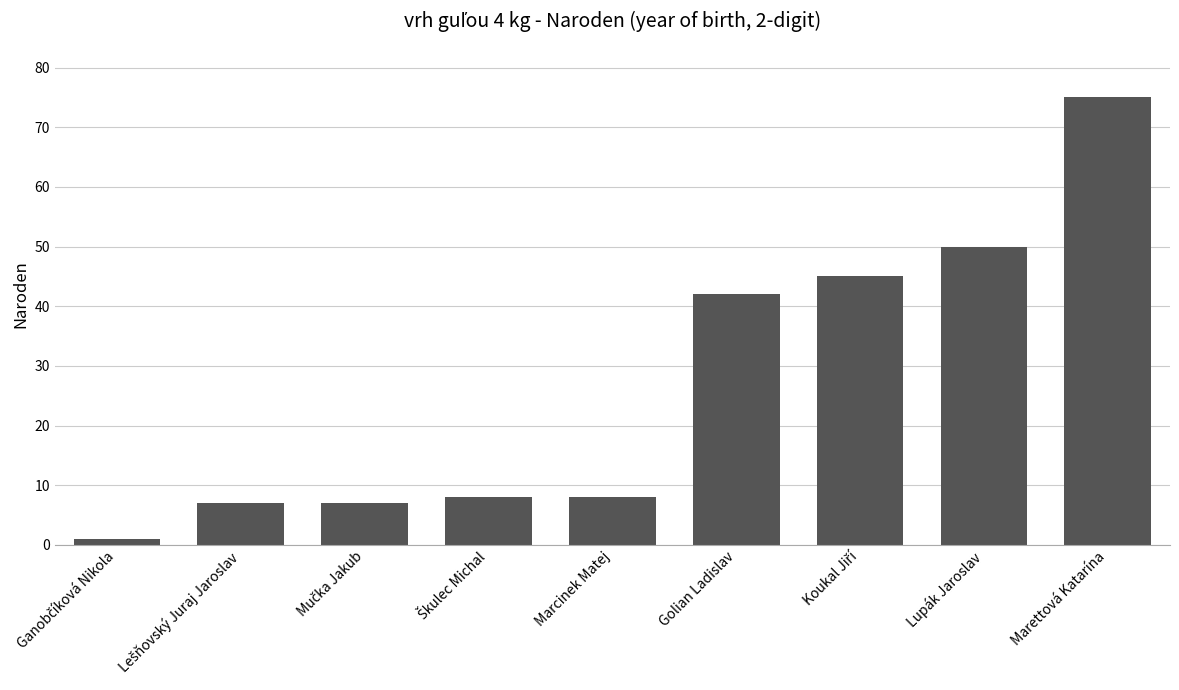

How many series are shown in this chart?

1